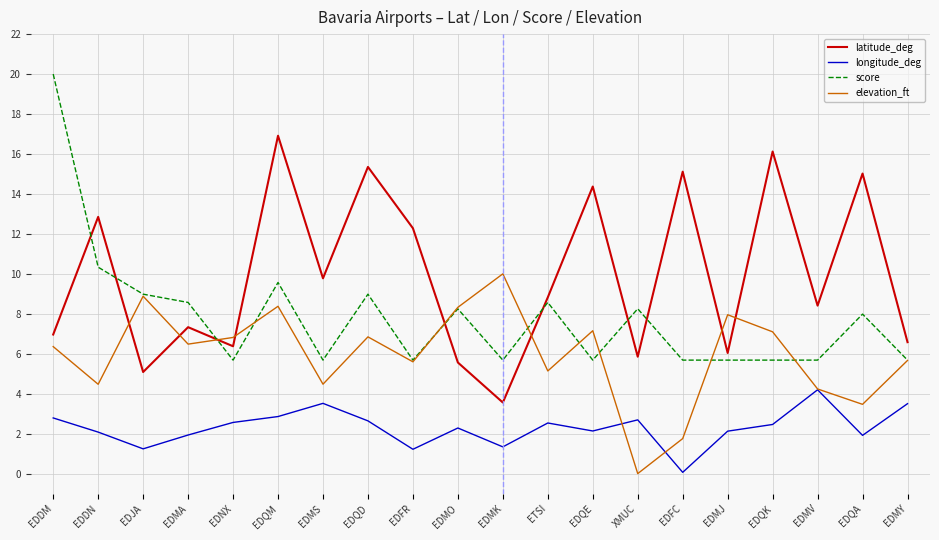

Rank the series by their maximum value, from highest to lowest.

score, latitude_deg, elevation_ft, longitude_deg